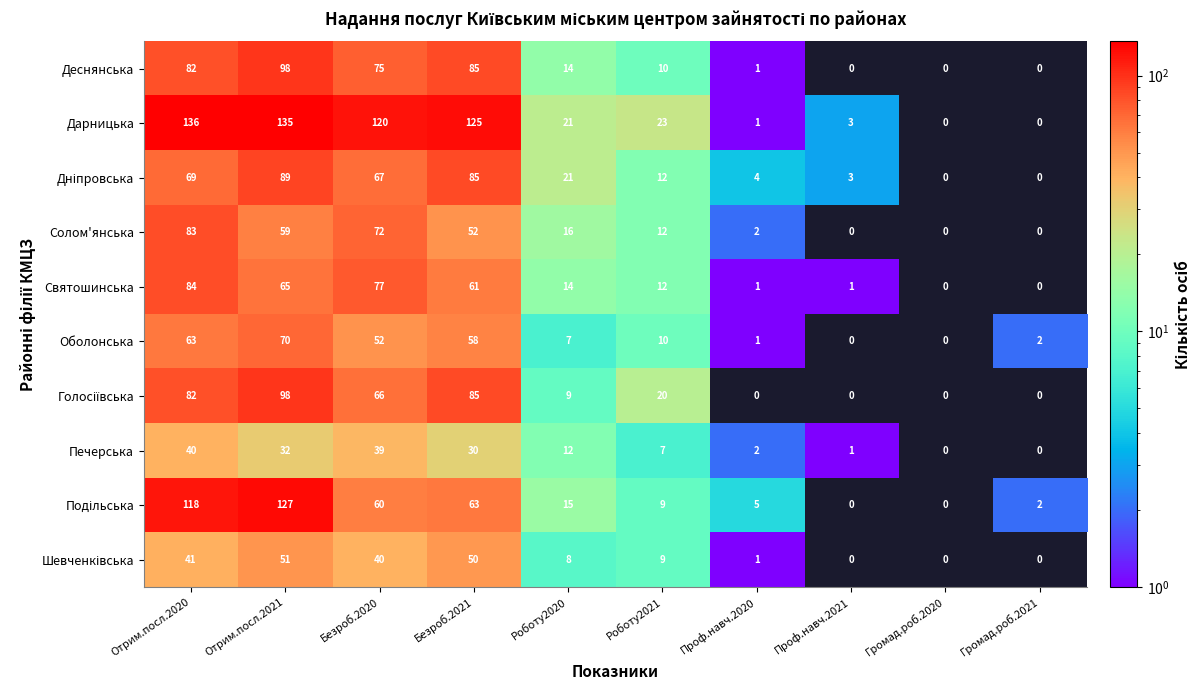

What is the spread (max minus min) of values at Отрим.посл.2021?

103